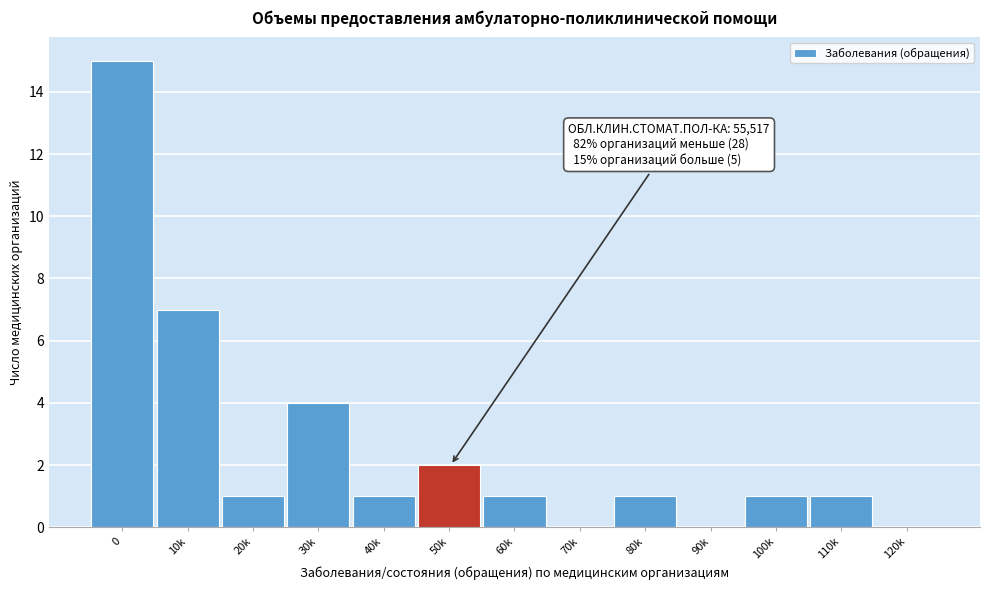

Reading left to right, what are all the values shown in this chart?

0=15	10k=7	20k=1	30k=4	40k=1	50k=2	60k=1	70k=0	80k=1	90k=0	100k=1	110k=1	120k=0